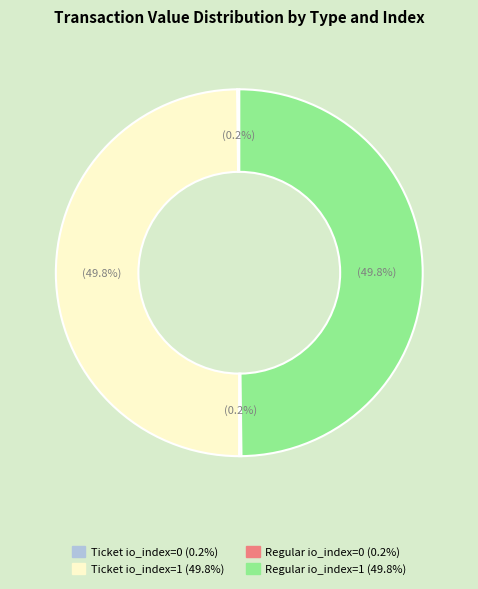

What percentage is NOT represented by Regular io_index=1?

50.2%